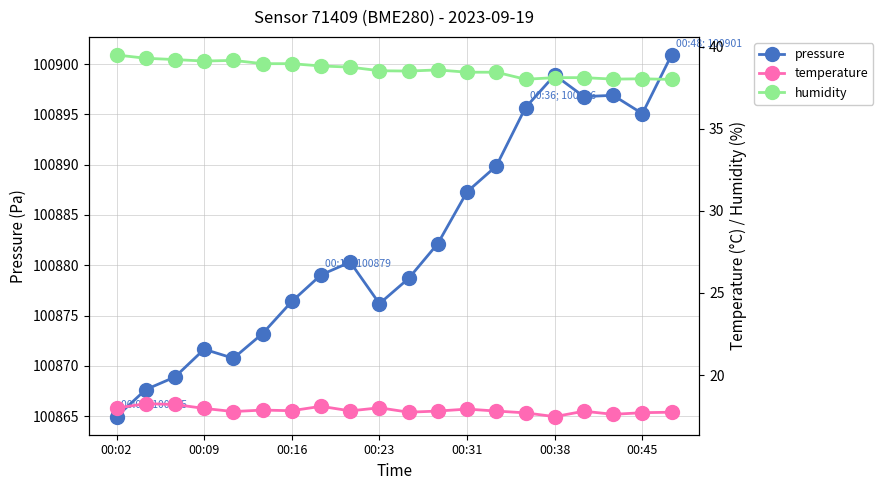

At which label does pressure reach its minimum?

00:02